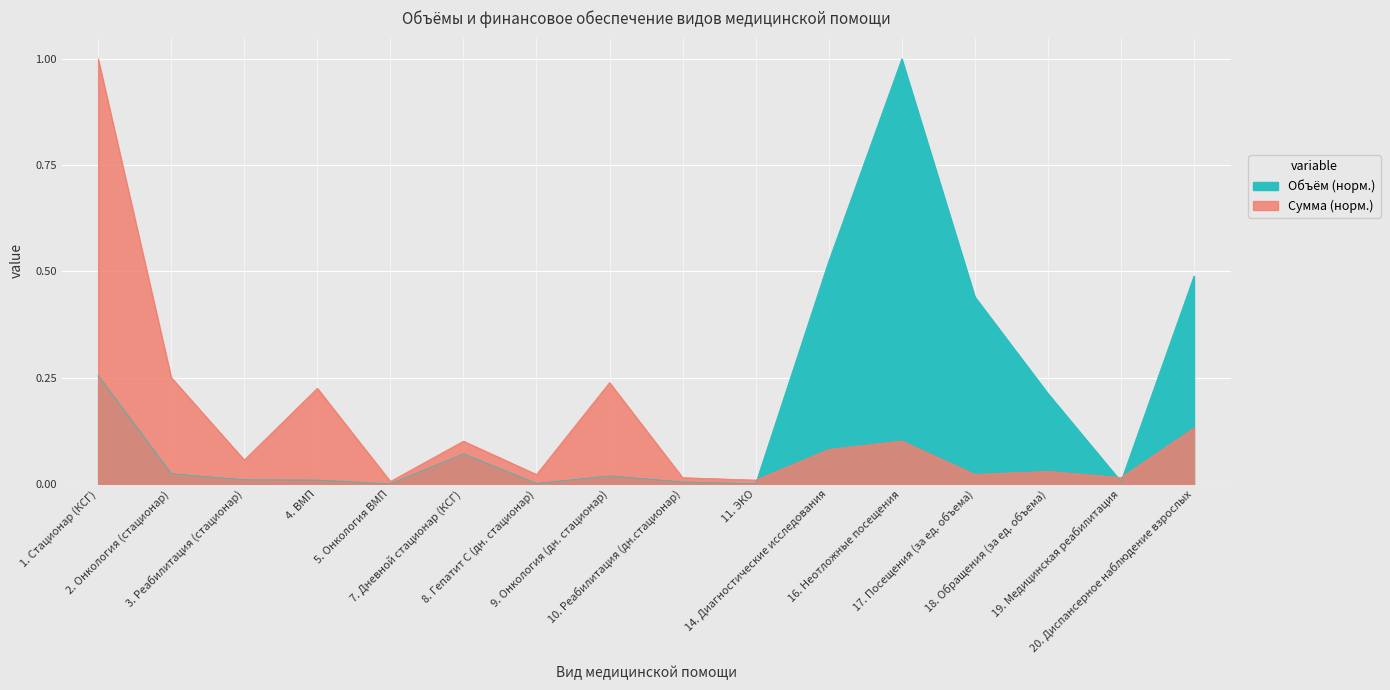

Which series has the largest range (max minus min)?

Объём